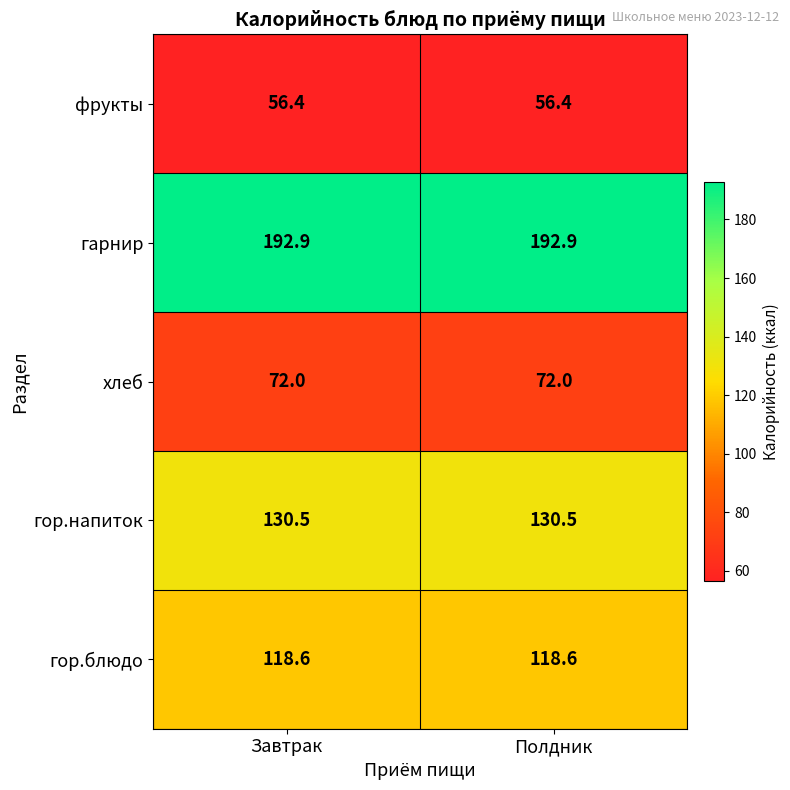

The гор.напиток series shows 231.3 at Завтрак. True or false?

False